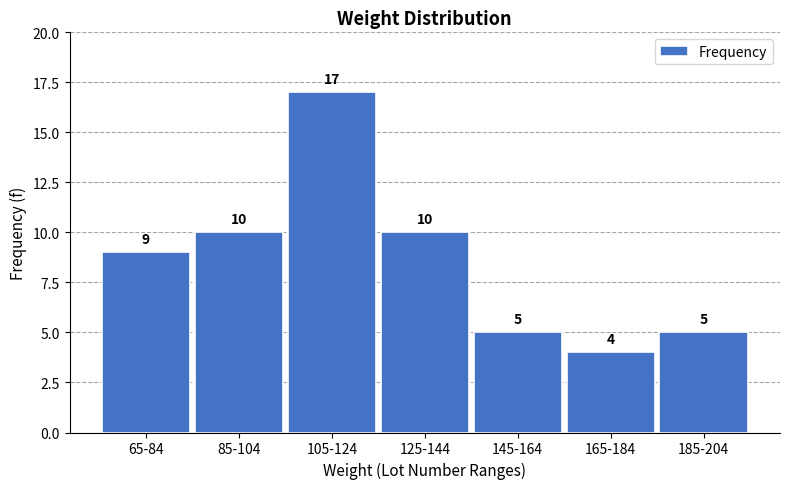

Reading left to right, transcribe all the data shown in this chart.

9	10	17	10	5	4	5